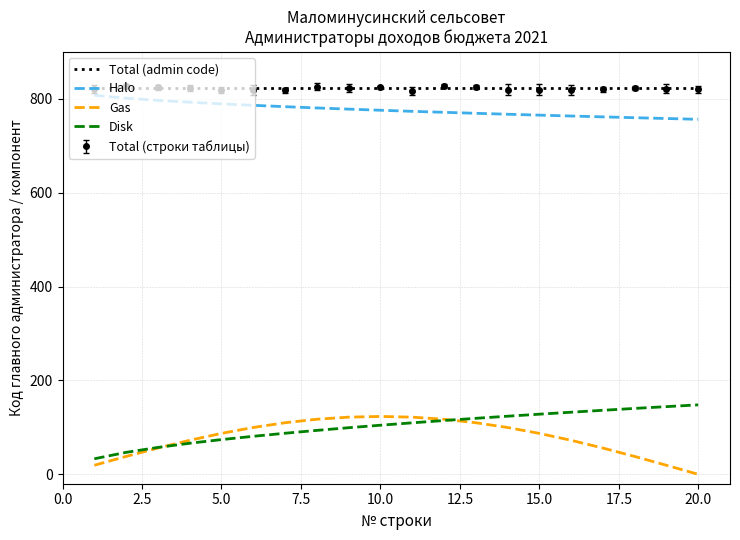

True or false: Halo and Gas intersect in this chart.

False